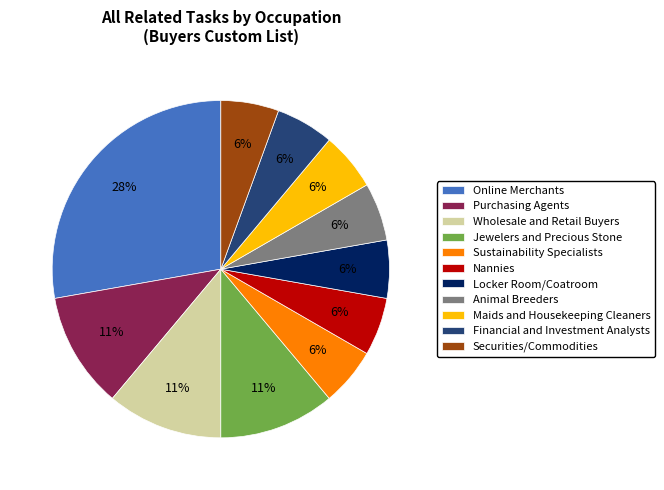

To the nearest percent, what portion does Animal Breeders represent?

6%